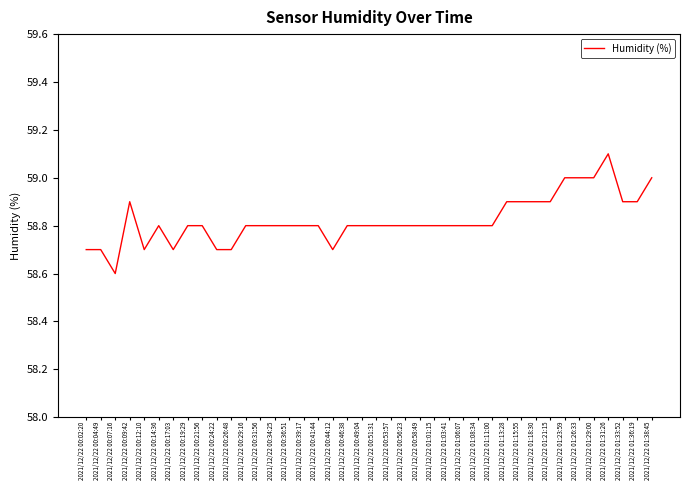

What is the change in value from 2021/12/22 00:26:48 to 2021/12/22 00:41:44?

+0.1